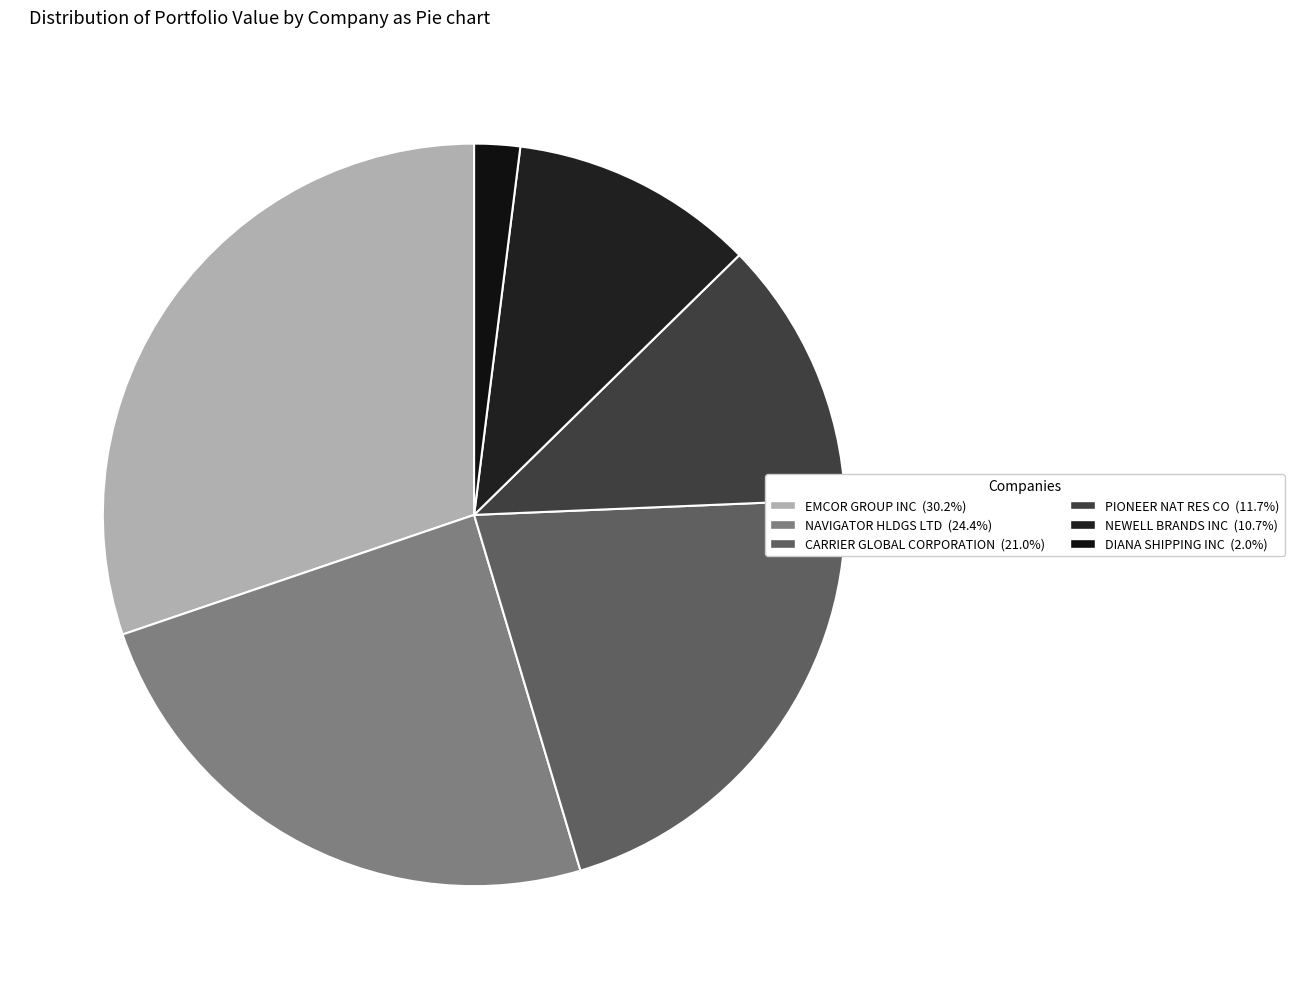

Is it true that CARRIER GLOBAL CORPORATION is 21% of the pie?

True